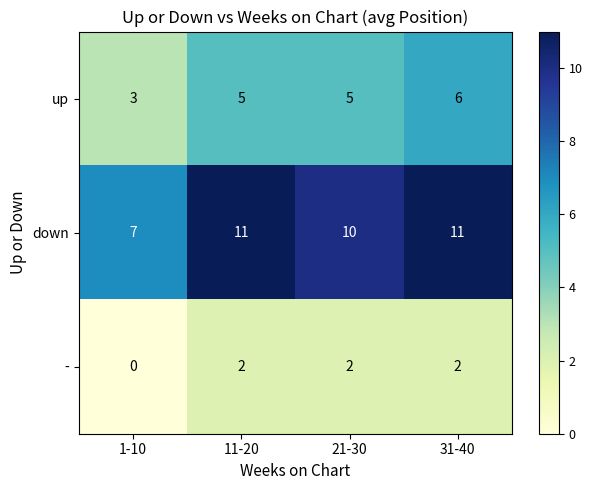

Is it true that down equals 7 at 1-10?

True